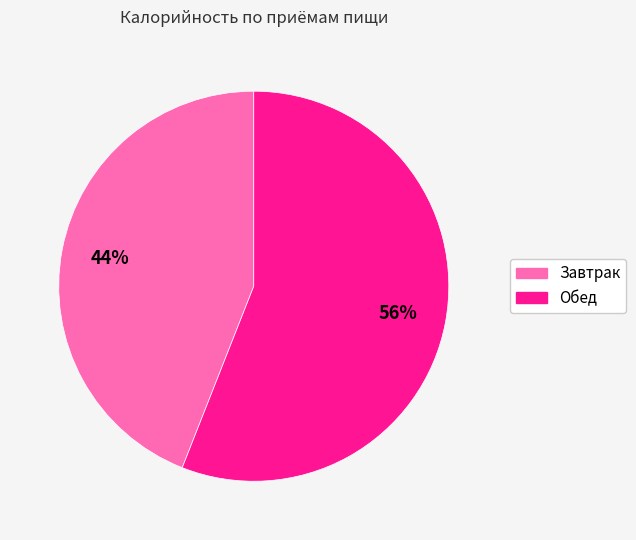

What is the largest slice in the pie chart?

Обед